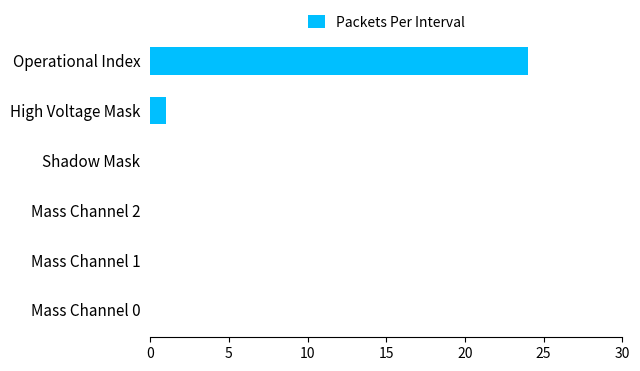

Reading bottom to top, what are all the values shown in this chart?

Mass Channel 0=0	Mass Channel 1=0	Mass Channel 2=0	Shadow Mask=0	High Voltage Mask=1	Operational Index=24